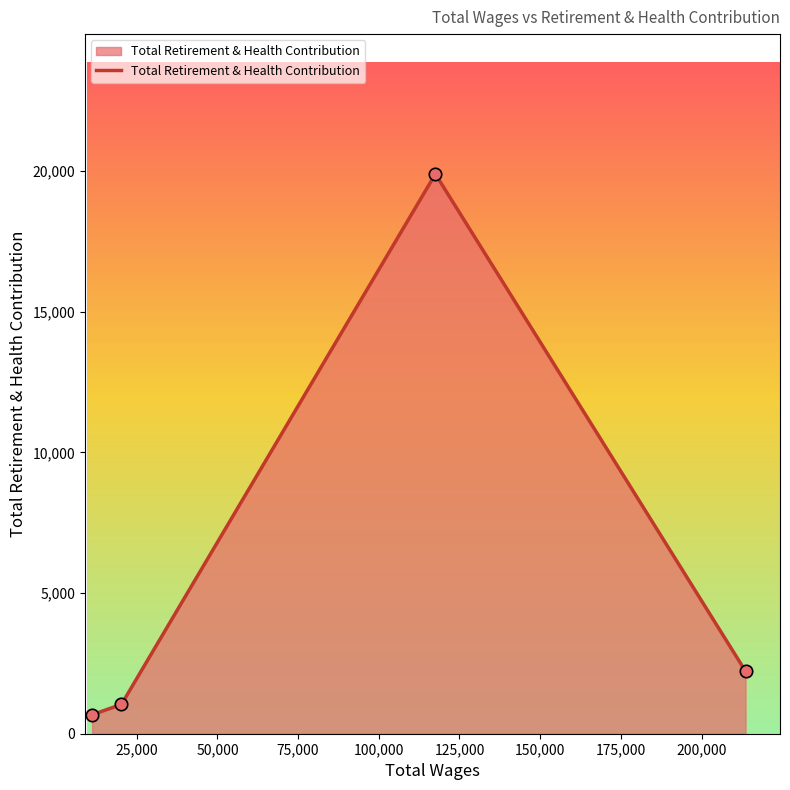

How many interior local peaks (higher than both neighbors) does the data have?

1